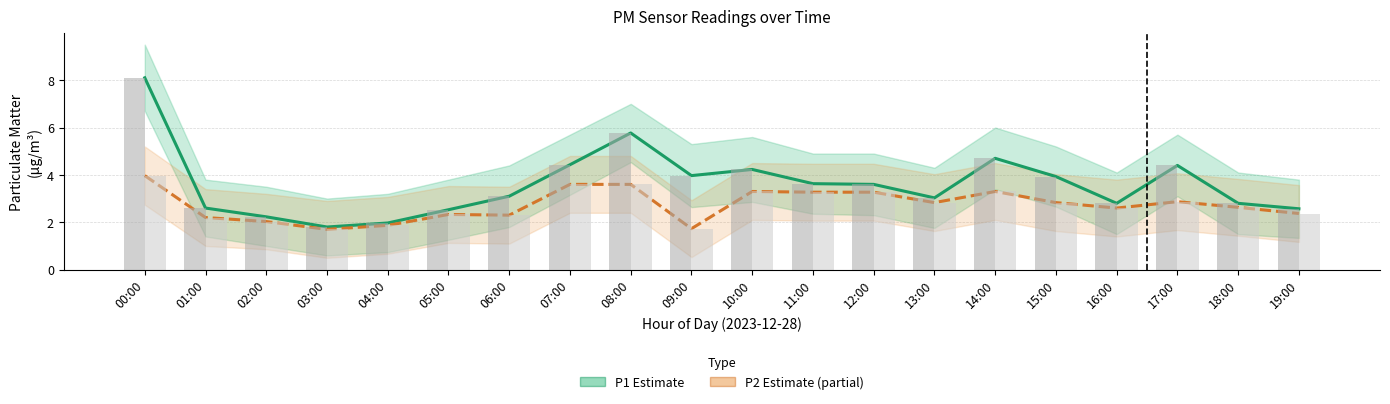

Which series has the largest total across all categories?

P1 (PM10)